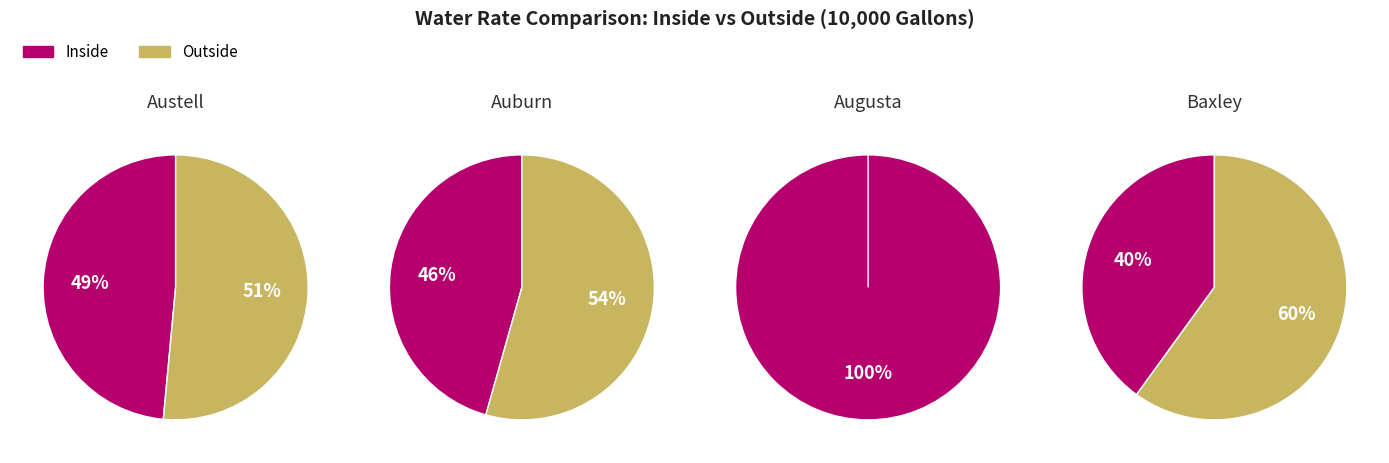

What percentage is NOT represented by Auburn?

73.9%